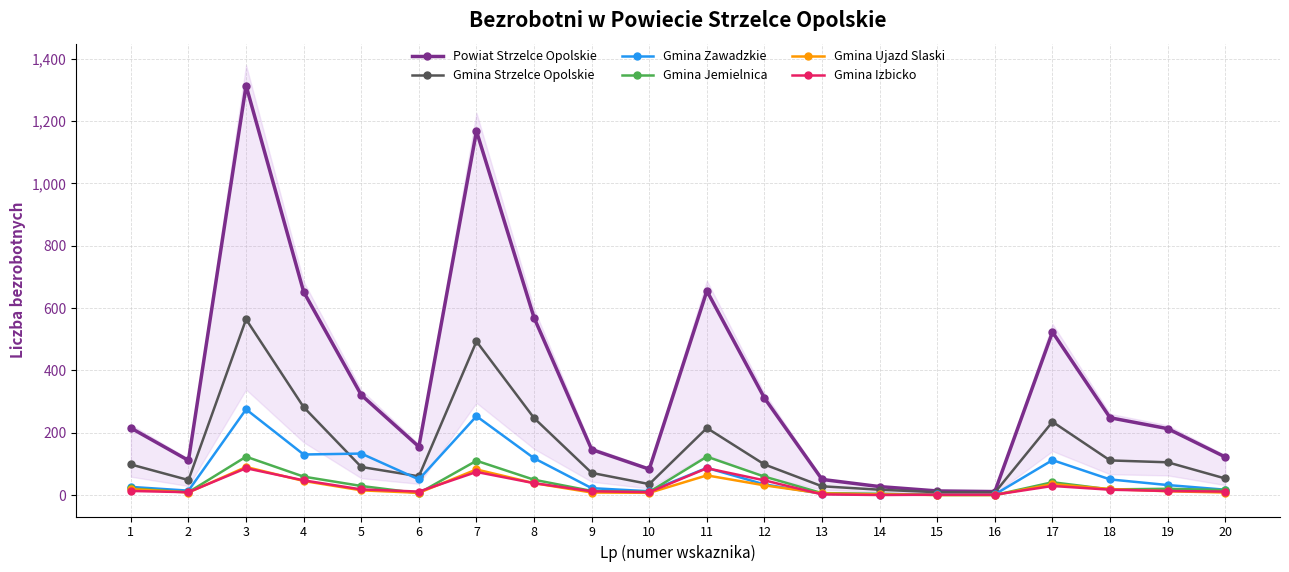

What are all the series names shown in the legend?

Powiat Strzelce Opolskie, Gmina Strzelce Opolskie, Gmina Zawadzkie, Gmina Jemielnica, Gmina Ujazd Slaski, Gmina Izbicko